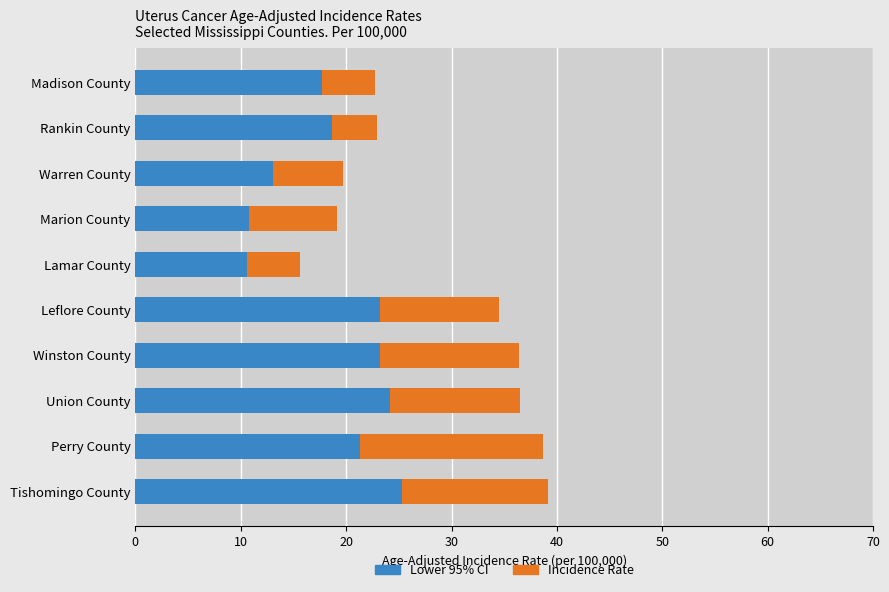

What is the total value across all series at Winston County?

36.4